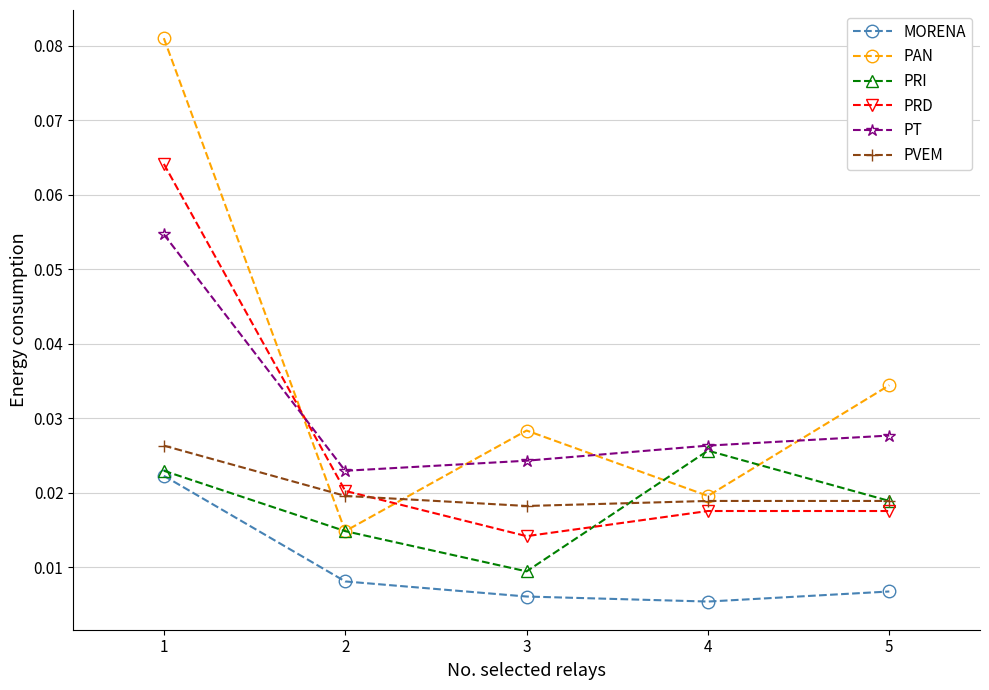

List the labels in order of PAN value, largest first.

1, 5, 3, 4, 2